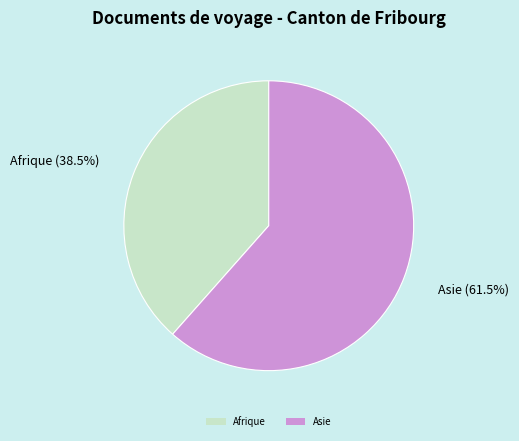

Is there any slice that represents more than half of the pie?

Yes